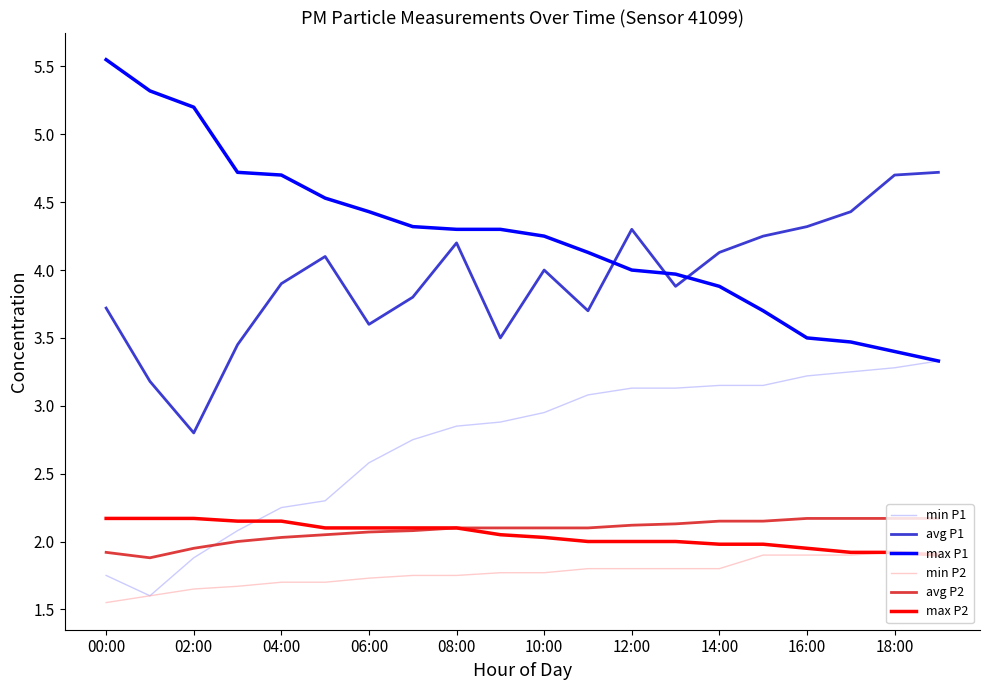

Does the chart have visible grid lines?

No